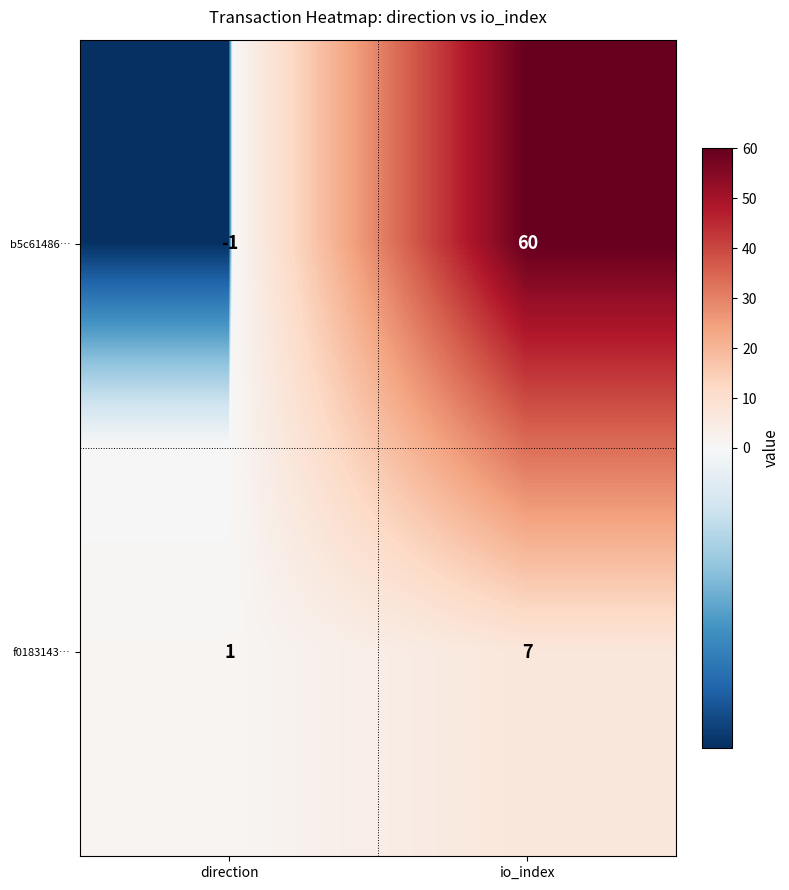

Which label corresponds to the smallest value in the chart?

direction